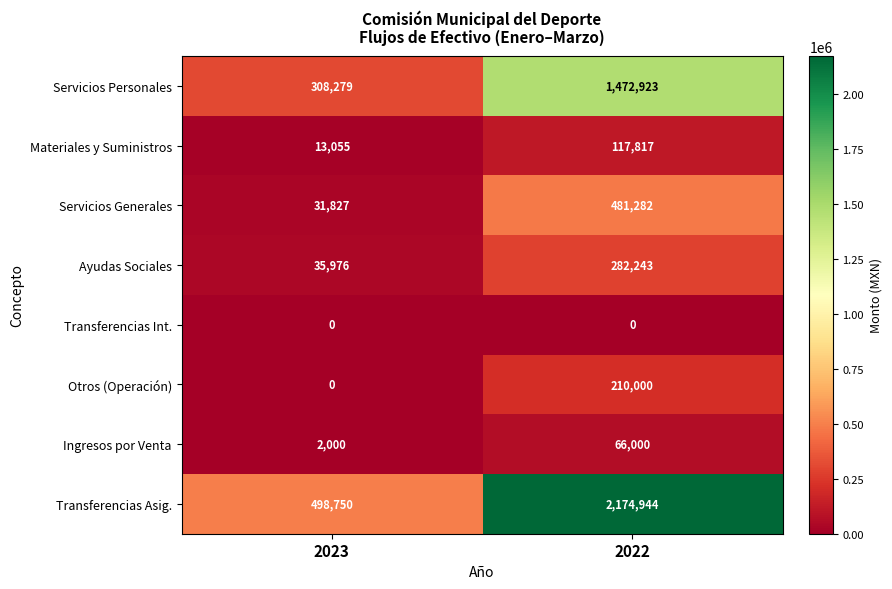

What is the difference between the maximum and minimum values in the Transferencias Asig. series?

1676194